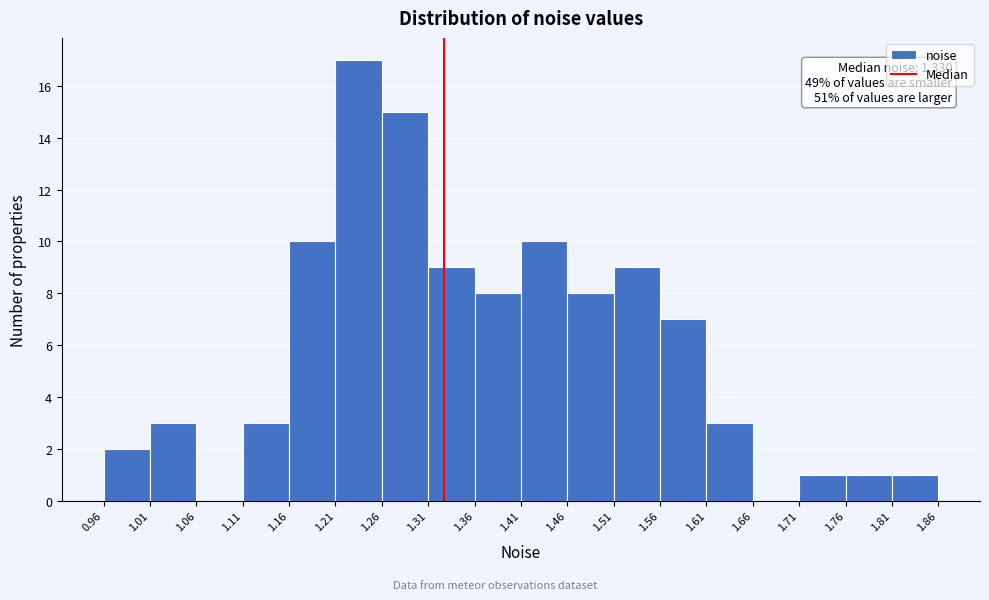

Over which range of the x-axis is the bar tallest?

1.21 to 1.26